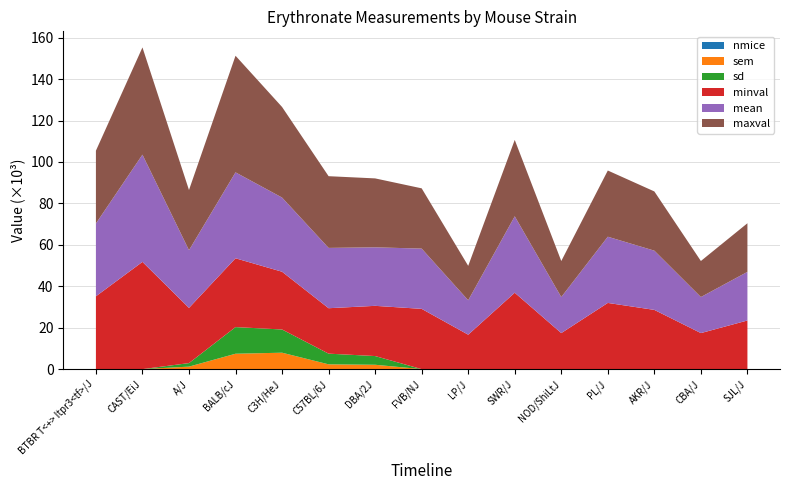

Reading right to left, list all the values displayed in this chart.

mean: SJL/J=23476	CBA/J=17400	AKR/J=28595	PL/J=31961	NOD/ShiLtJ=17396	SWR/J=36888	LP/J=16620	FVB/NJ=29094	DBA/2J=28251	C57BL/6J=29118	C3H/HeJ=35809	BALB/cJ=41483	A/J=27853	CAST/EiJ=51772	BTBR T<+> Itpr3<tf>/J=35151
sd: SJL/J=0	CBA/J=0	AKR/J=0	PL/J=0	NOD/ShiLtJ=0	SWR/J=0	LP/J=0	FVB/NJ=0	DBA/2J=4204	C57BL/6J=5159	C3H/HeJ=11209	BALB/cJ=12862	A/J=1705	CAST/EiJ=0	BTBR T<+> Itpr3<tf>/J=0
sem: SJL/J=0	CBA/J=0	AKR/J=0	PL/J=0	NOD/ShiLtJ=0	SWR/J=0	LP/J=0	FVB/NJ=0	DBA/2J=2102	C57BL/6J=2307	C3H/HeJ=7926	BALB/cJ=7426	A/J=1206	CAST/EiJ=0	BTBR T<+> Itpr3<tf>/J=0
minval: SJL/J=23476	CBA/J=17400	AKR/J=28595	PL/J=31961	NOD/ShiLtJ=17396	SWR/J=36888	LP/J=16620	FVB/NJ=29094	DBA/2J=24243	C57BL/6J=21933	C3H/HeJ=27883	BALB/cJ=33225	A/J=26647	CAST/EiJ=51772	BTBR T<+> Itpr3<tf>/J=35151
maxval: SJL/J=23476	CBA/J=17400	AKR/J=28595	PL/J=31961	NOD/ShiLtJ=17396	SWR/J=36888	LP/J=16620	FVB/NJ=29094	DBA/2J=33278	C57BL/6J=34625	C3H/HeJ=43735	BALB/cJ=56302	A/J=29058	CAST/EiJ=51772	BTBR T<+> Itpr3<tf>/J=35151
nmice: SJL/J=1	CBA/J=1	AKR/J=1	PL/J=1	NOD/ShiLtJ=1	SWR/J=1	LP/J=1	FVB/NJ=1	DBA/2J=4	C57BL/6J=5	C3H/HeJ=2	BALB/cJ=3	A/J=2	CAST/EiJ=1	BTBR T<+> Itpr3<tf>/J=1